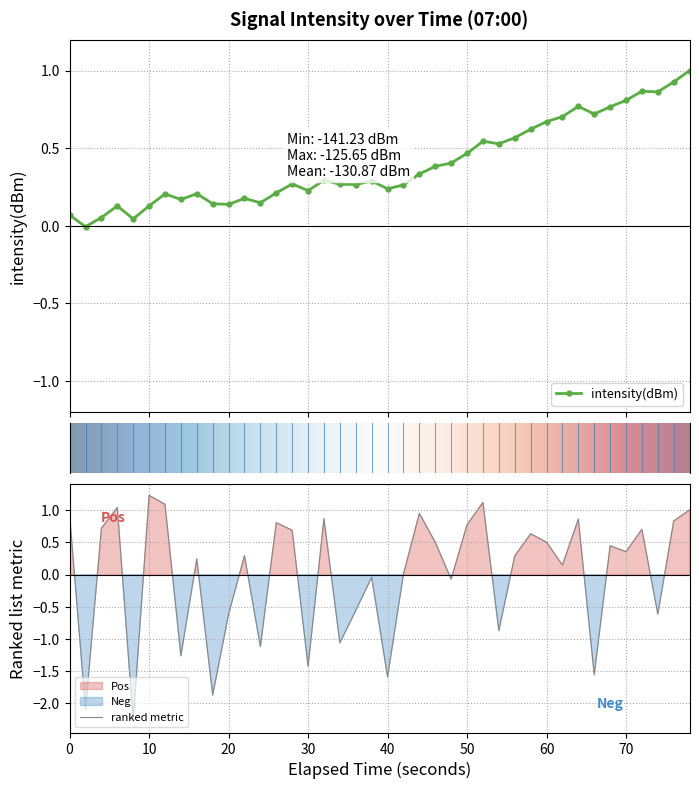

What is the minimum value for ranked metric?

-2.3